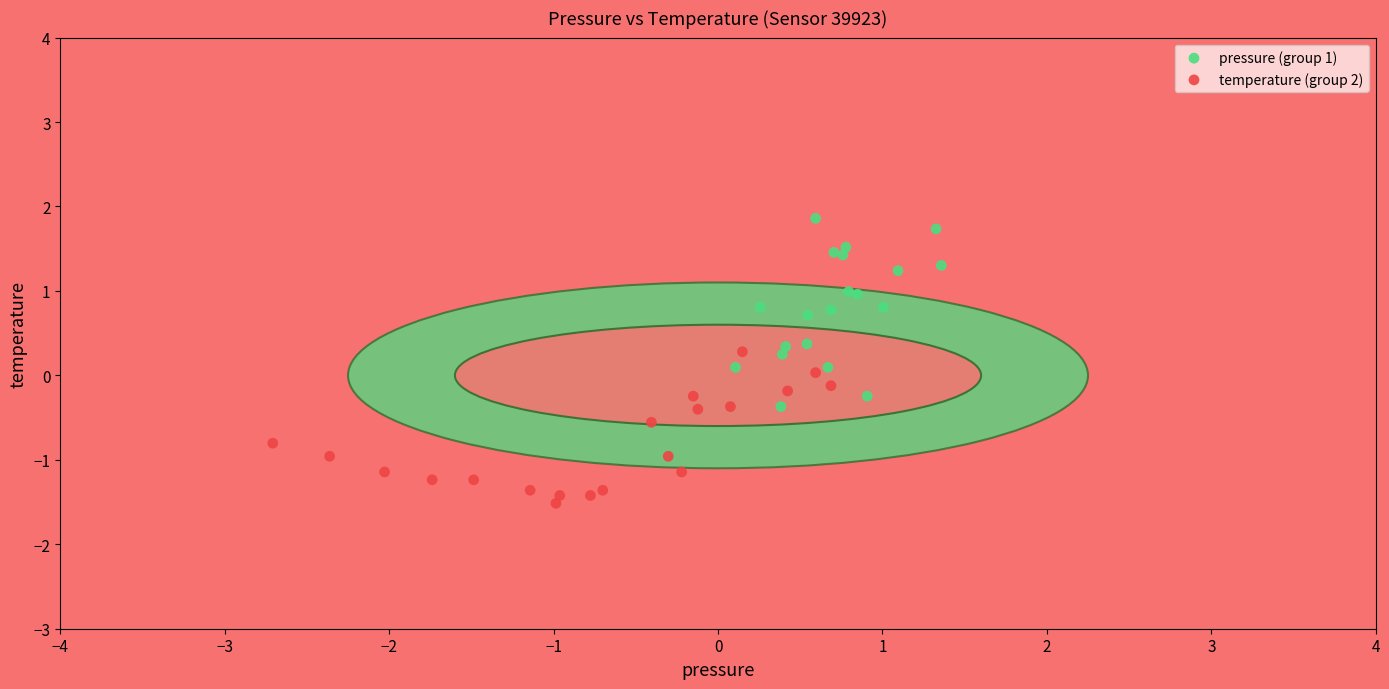

Which series contains the highest Y value?

pressure (group 1)